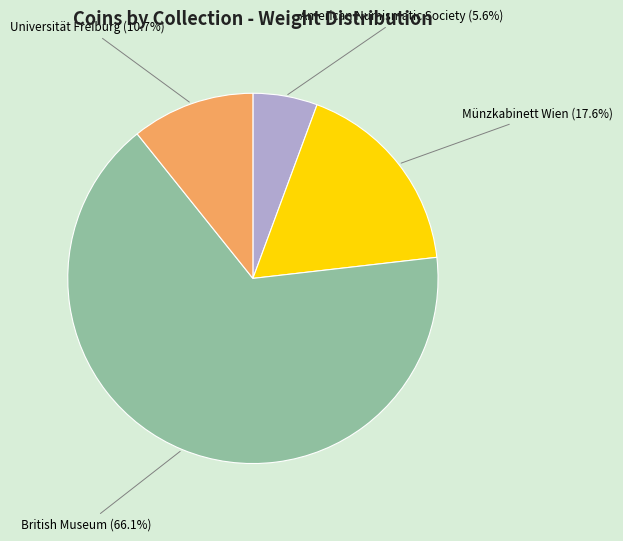

Does any single category account for the majority?

Yes